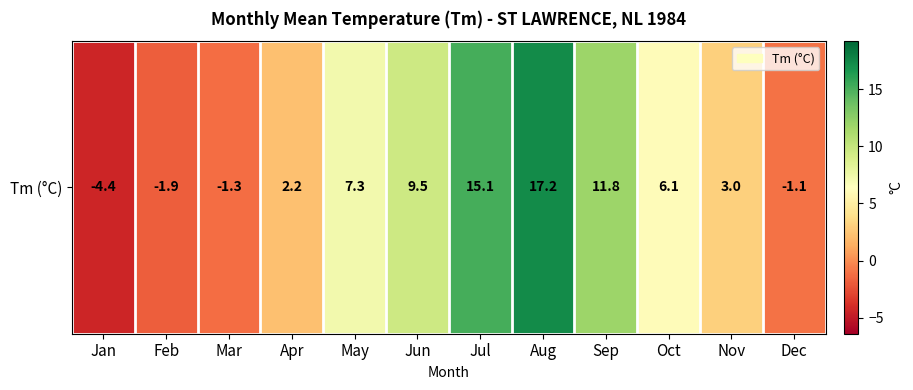

Between Jun and Mar, which is larger?

Jun